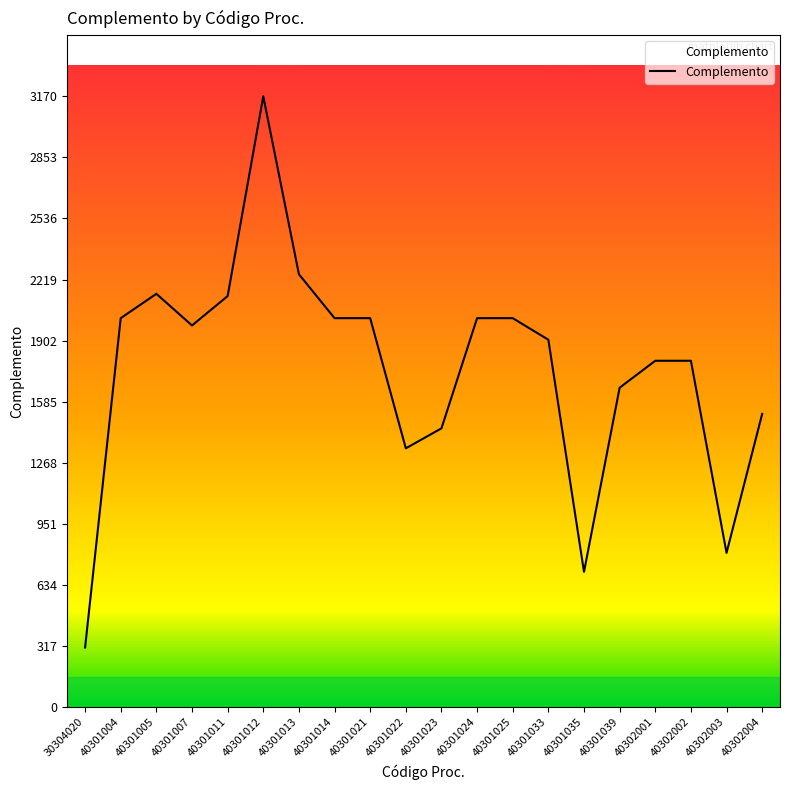

What is the difference between the second highest and second lowest values?

1544.4